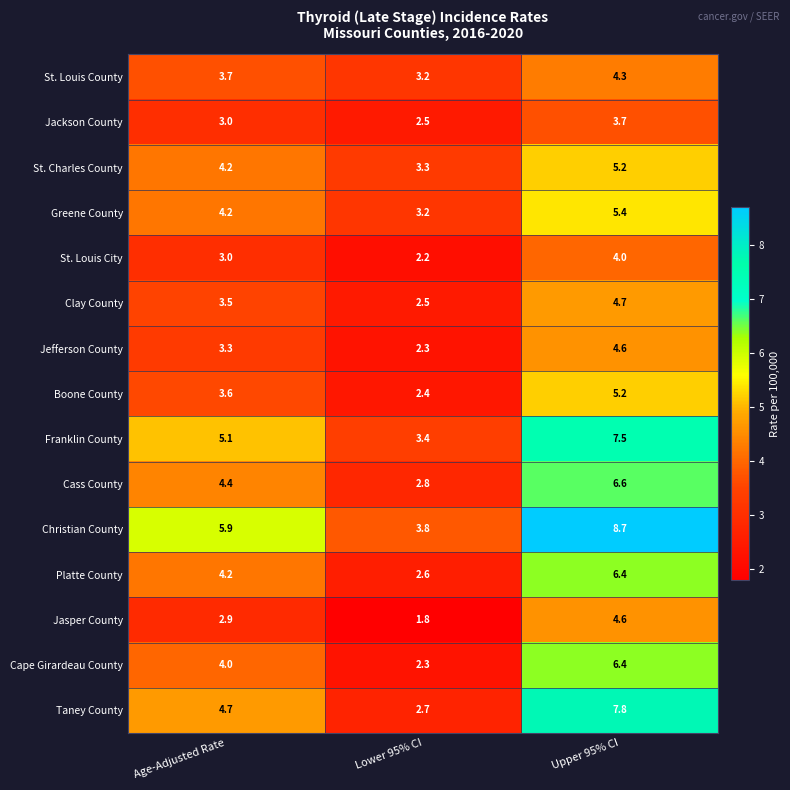

At how many categories does at least one series exceed 4?

2